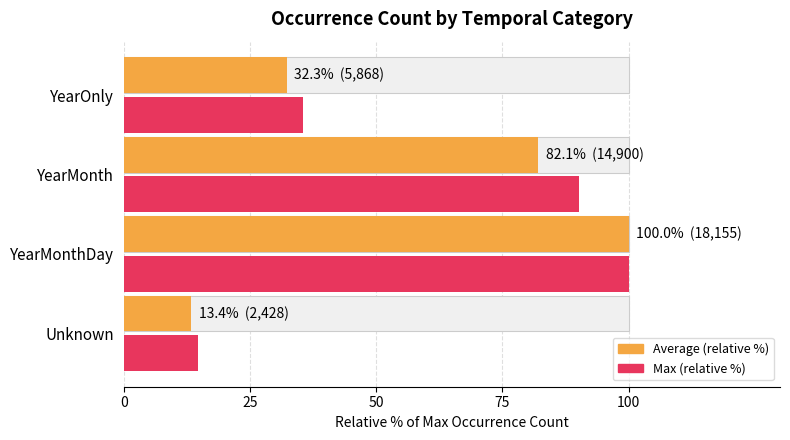

What is the difference between the second highest and minimum values in the occurrenceCount (max %) series?

75.6